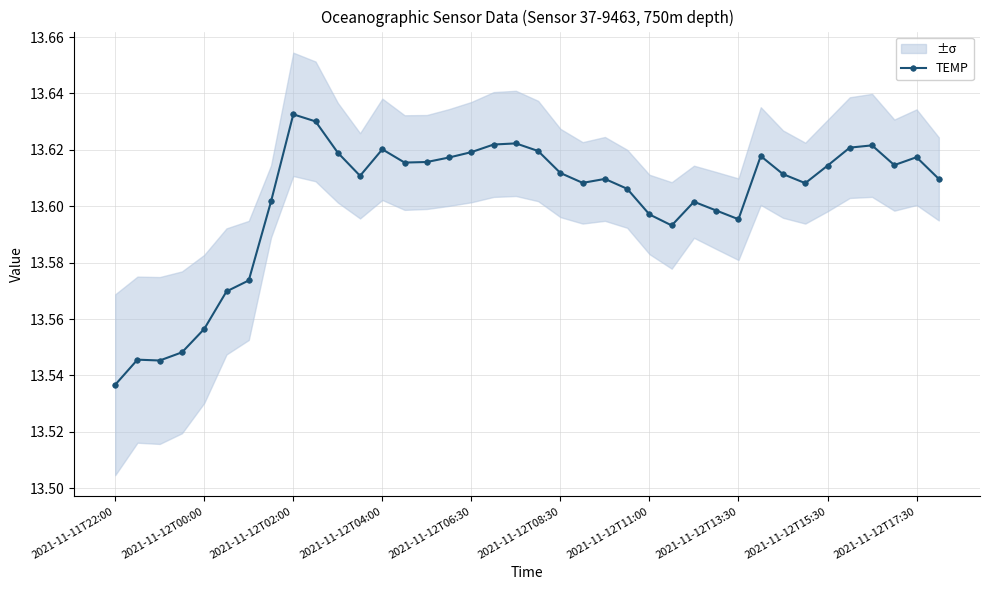

Which category has the lowest value in the TEMP series?

2021-11-11T22:00